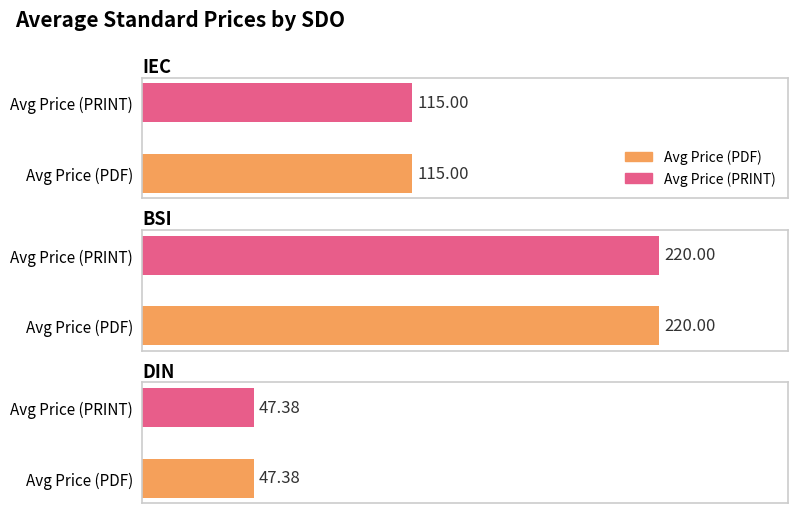

What is the highest value of the Avg Price (PDF) series?

220.0